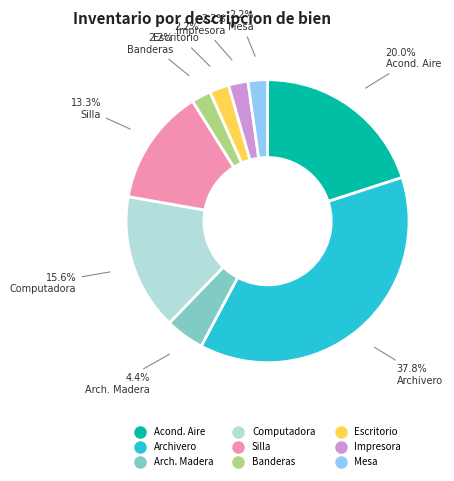

Is there a majority slice in this chart?

No